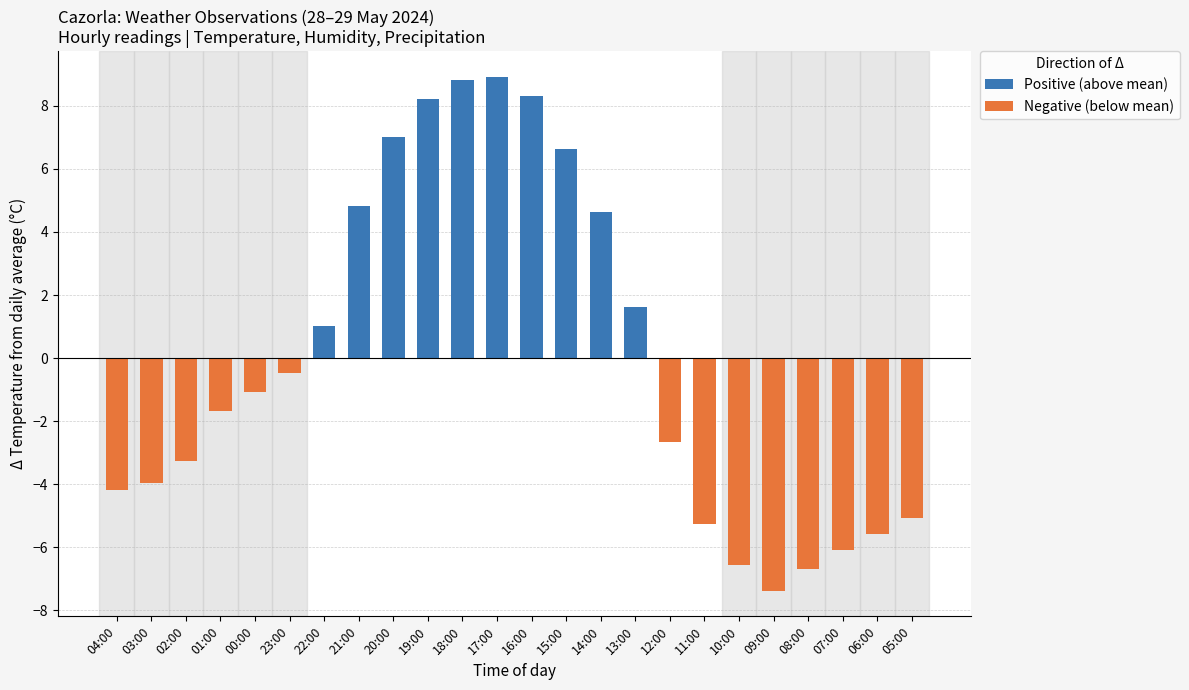

Rank the series by their average value, from lowest to highest.

Negative (below mean), Positive (above mean)